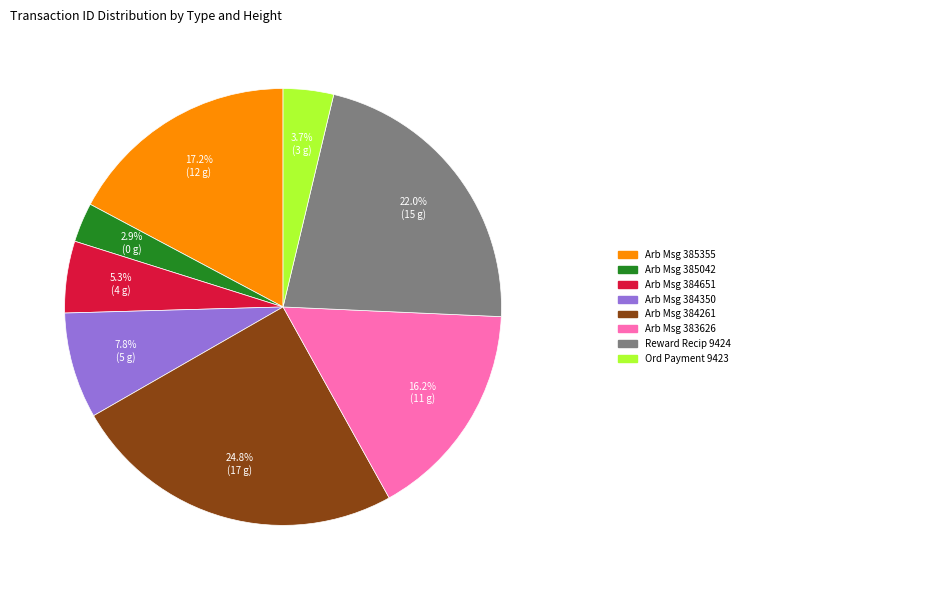

Does any single category account for the majority?

No